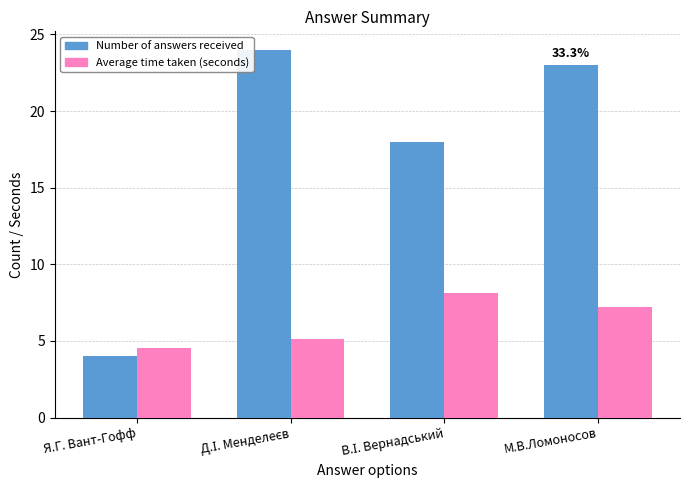

The value of Average time taken (seconds) at М.В.Ломоносов is 7.2. True or false?

True